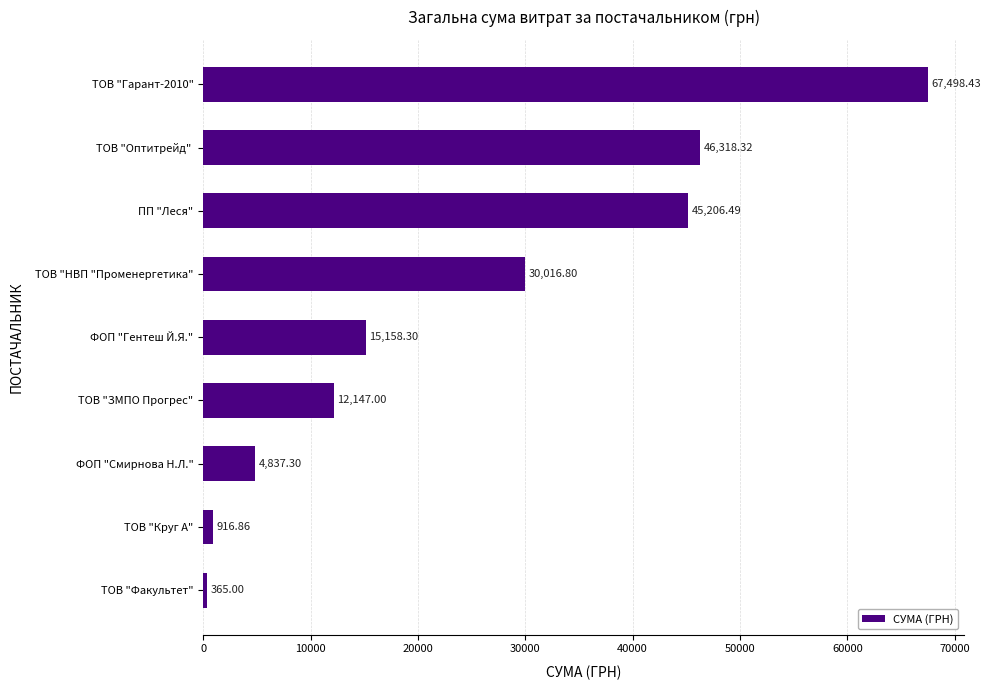

What is the difference between the values at ТОВ "Круг А" and ПП "Леся"?

44289.6